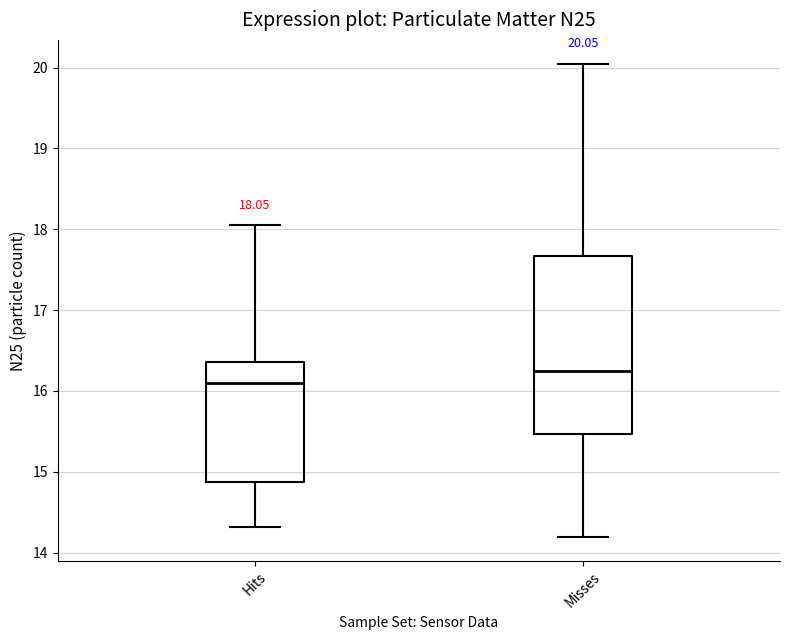

Which box is the tallest, from its lower edge to its upper edge?

Misses